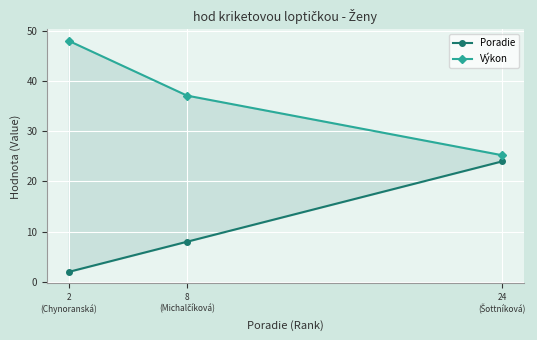

Which has a higher value, 8
(Michalčíková) or 24
(Šottníková)?

24
(Šottníková)